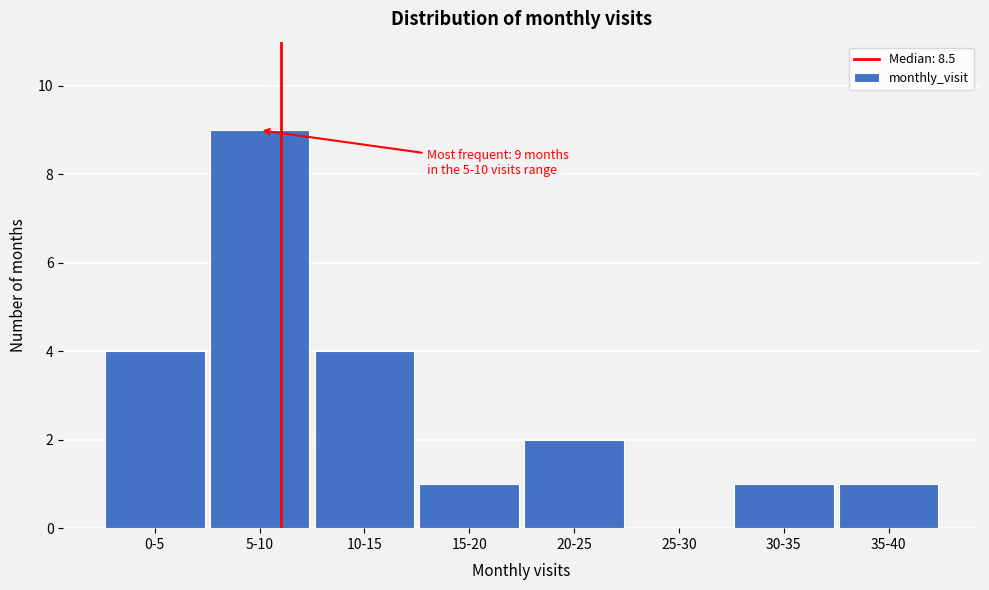

Reading left to right, list all the values displayed in this chart.

0-5=4	5-10=9	10-15=4	15-20=1	20-25=2	25-30=0	30-35=1	35-40=1